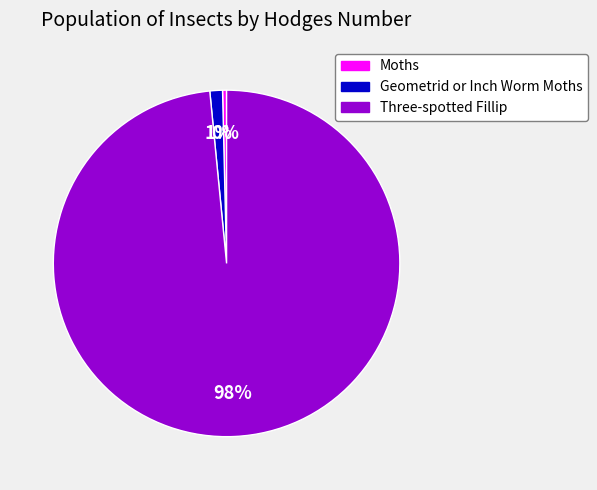

To the nearest percent, what is the combined percentage of Three-spotted Fillip and Moths?

99%